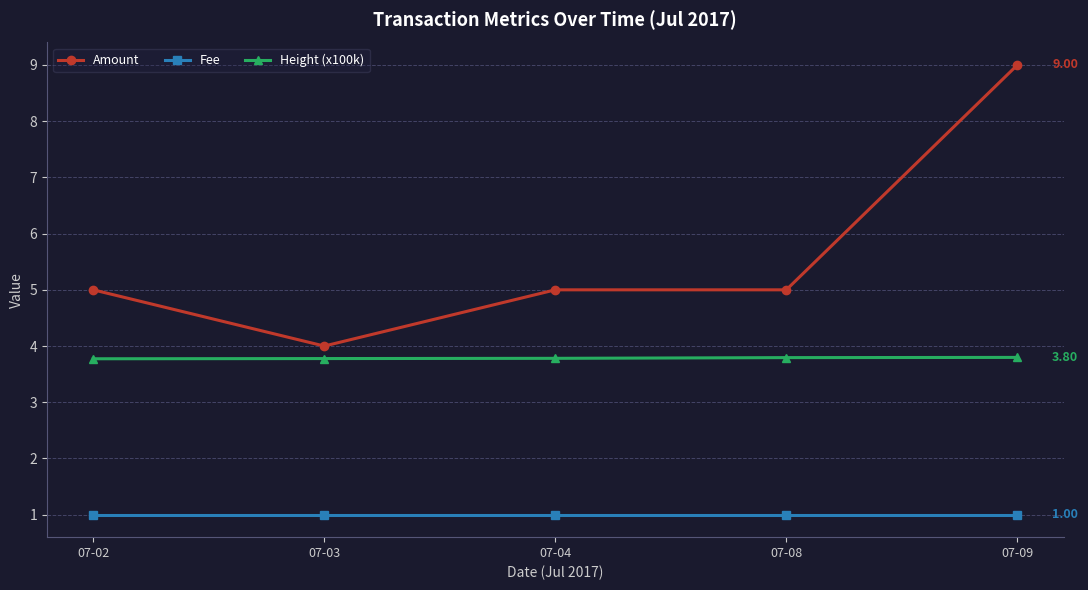

What is the value of the Fee point at the 2nd from the left?

1.0